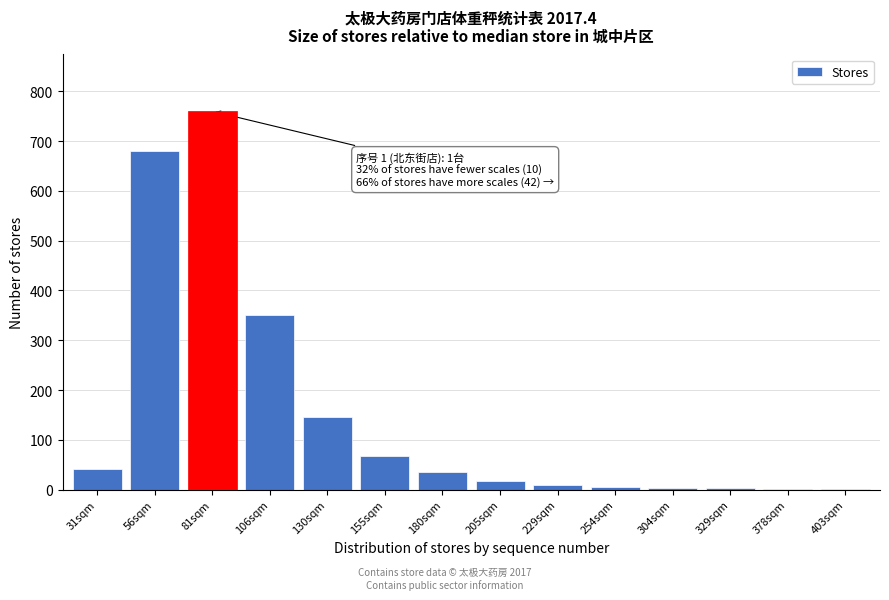

Between 31sqm and 81sqm, which is larger?

81sqm